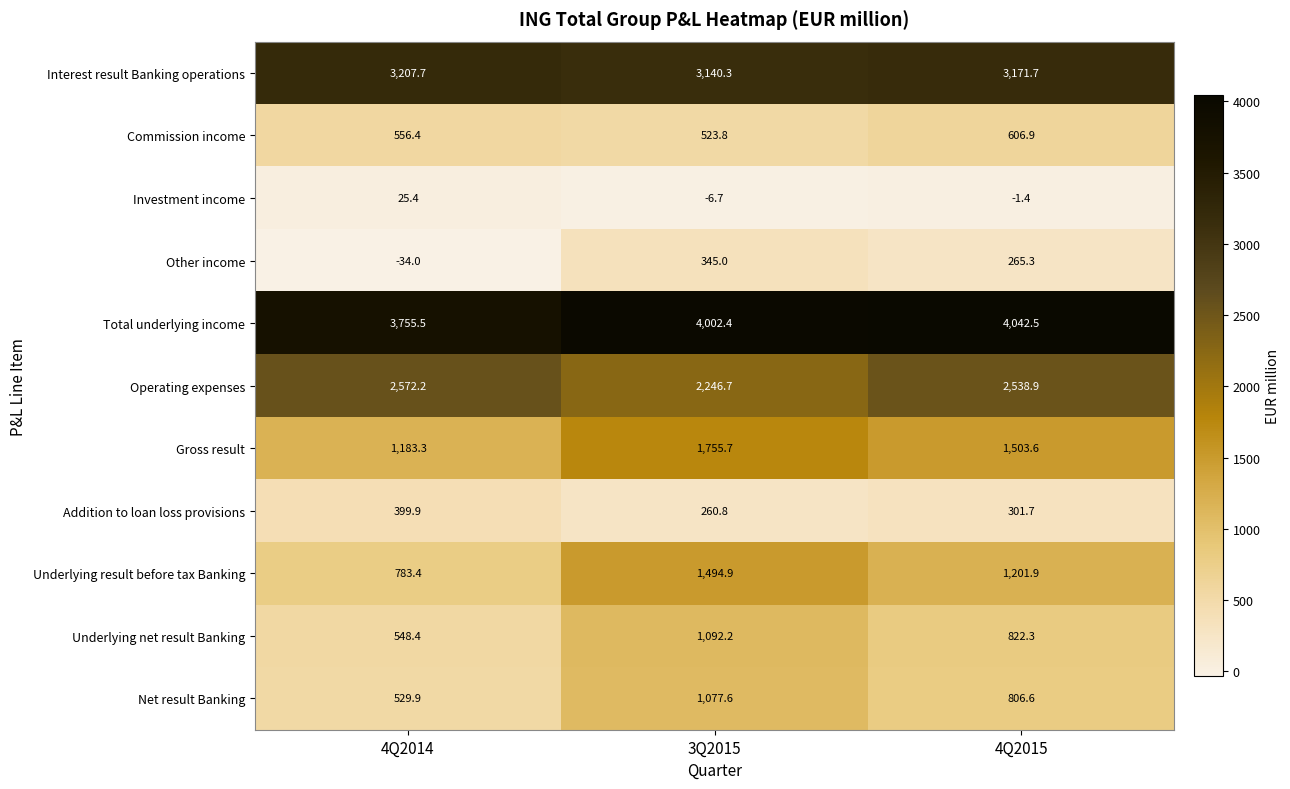

Which has a higher value, 4Q2015 or 4Q2014?

4Q2014